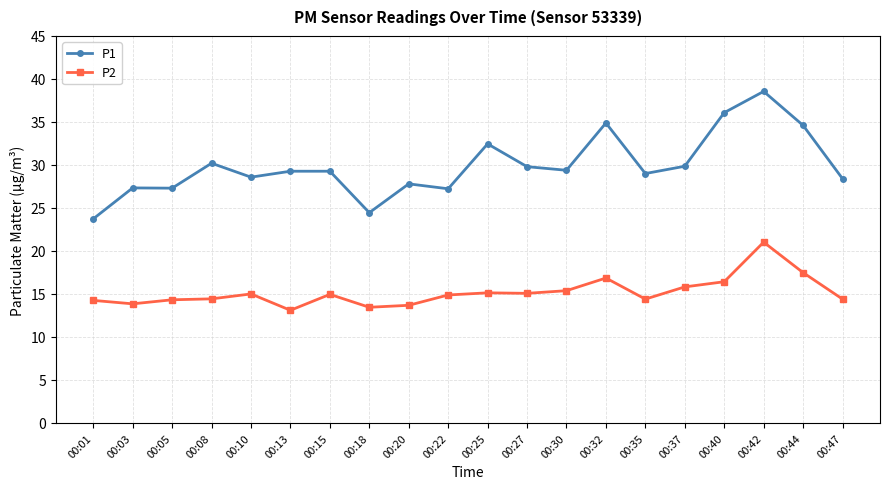

True or false: P2 and P1 intersect in this chart.

False